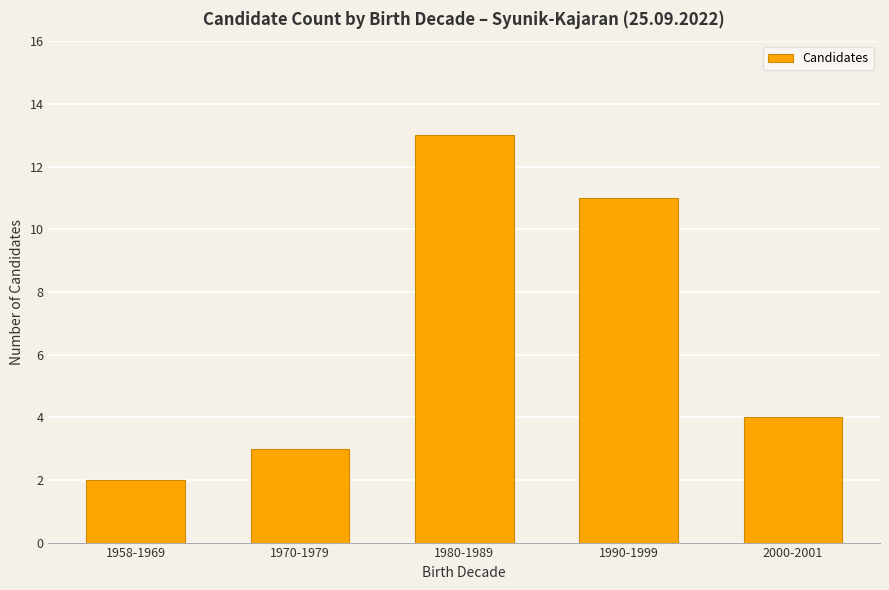

How many bars are there in total?

5